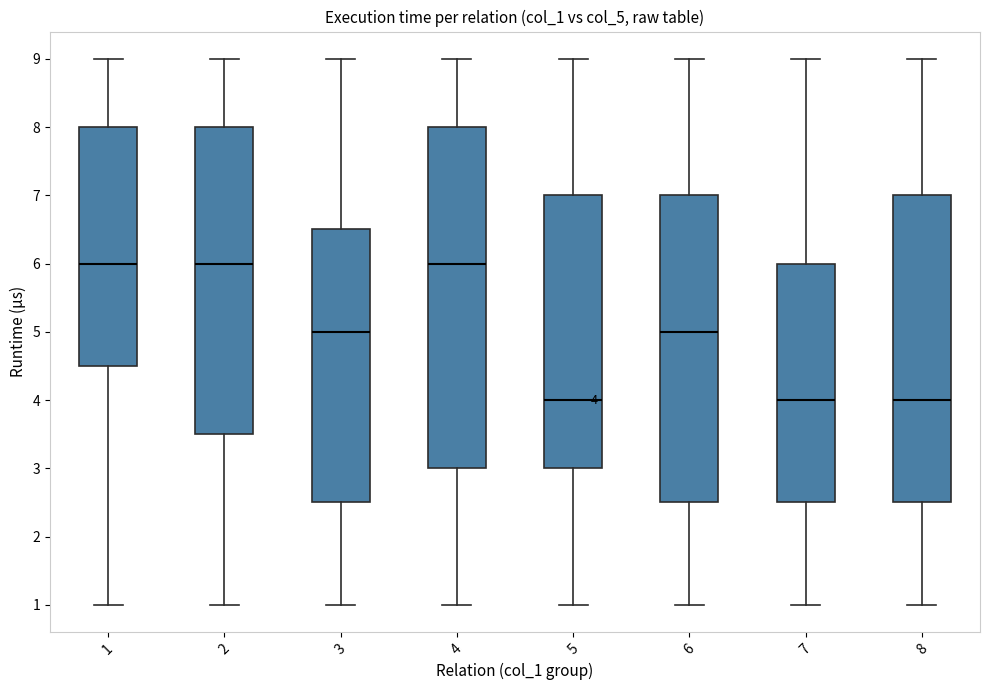

Which box is the tallest, from its lower edge to its upper edge?

4